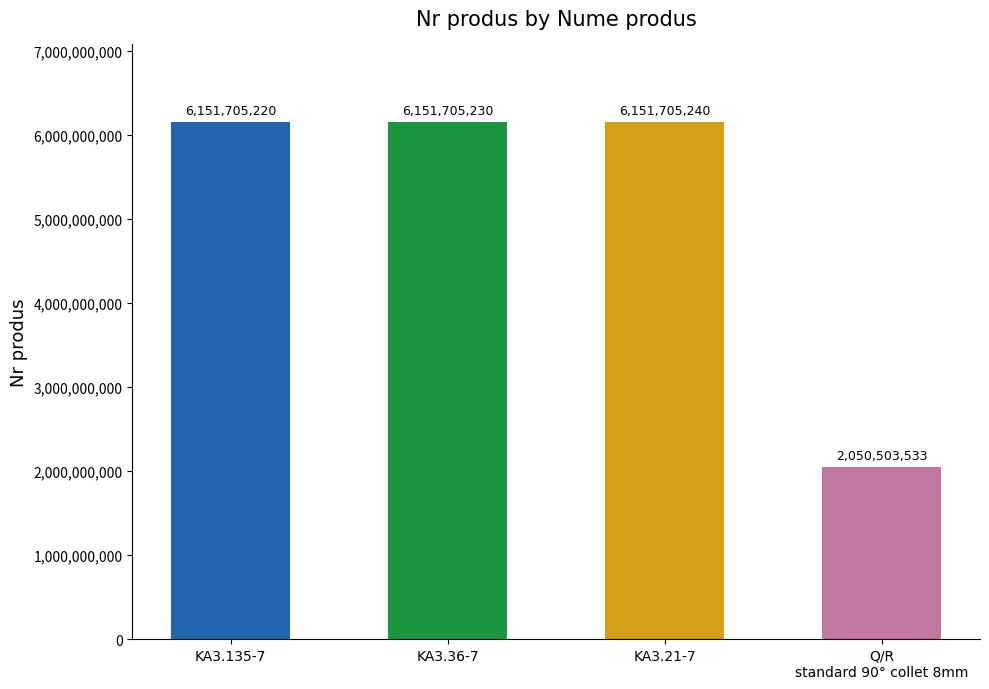

What is the average value?

5126404806